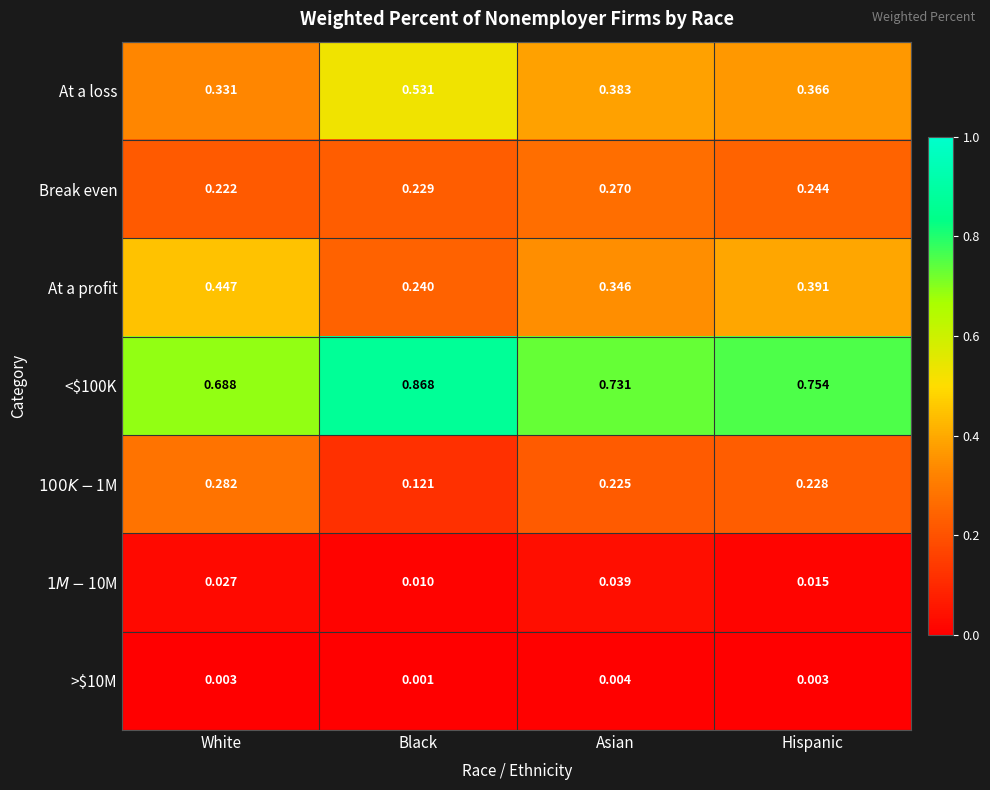

Between White and Black, which series saw the biggest shift?

At a profit